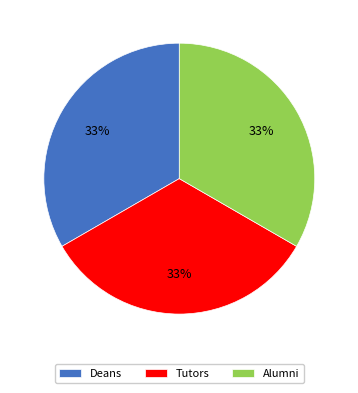

Is it true that Deans is 33% of the pie?

True